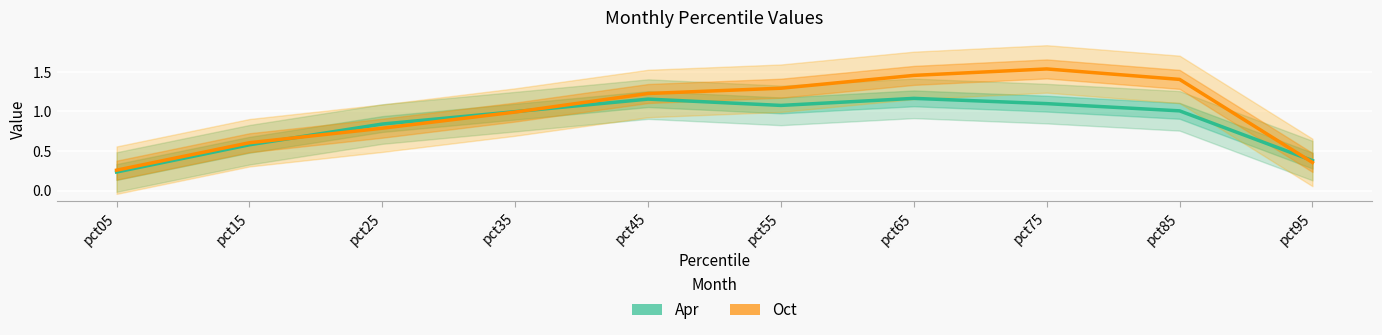

Which category has the lowest value across all series?

pct05